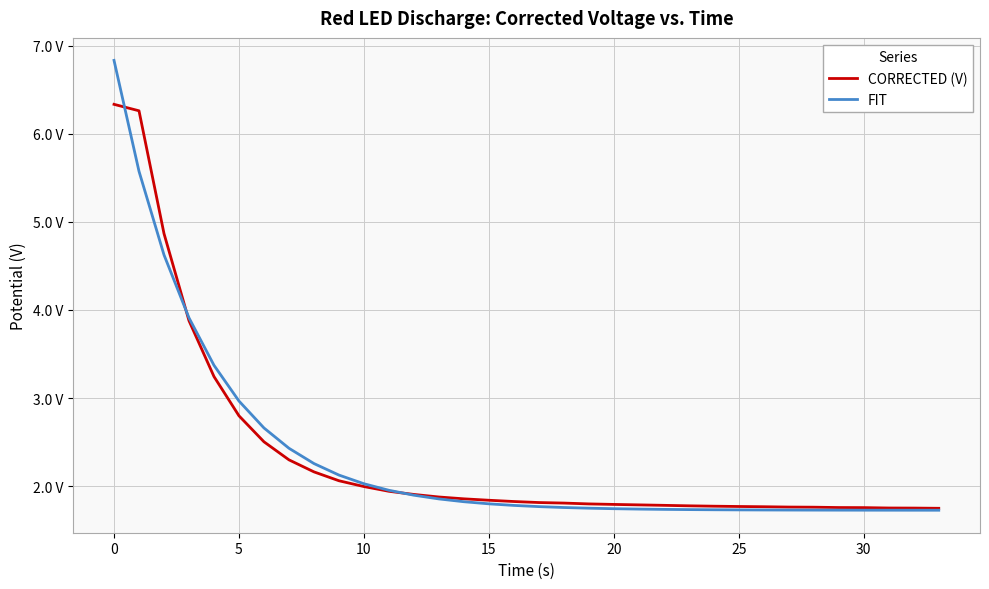

Does the chart have visible grid lines?

Yes